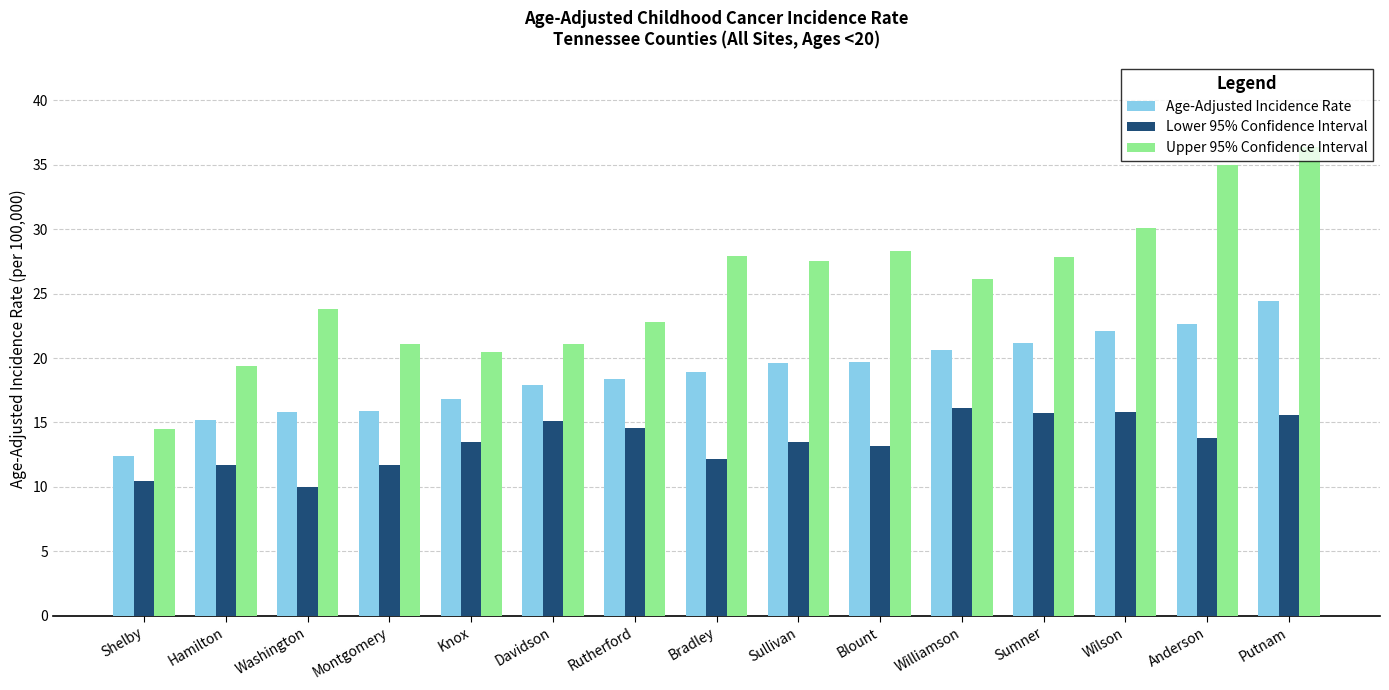

What is the maximum value shown in the chart?

36.4